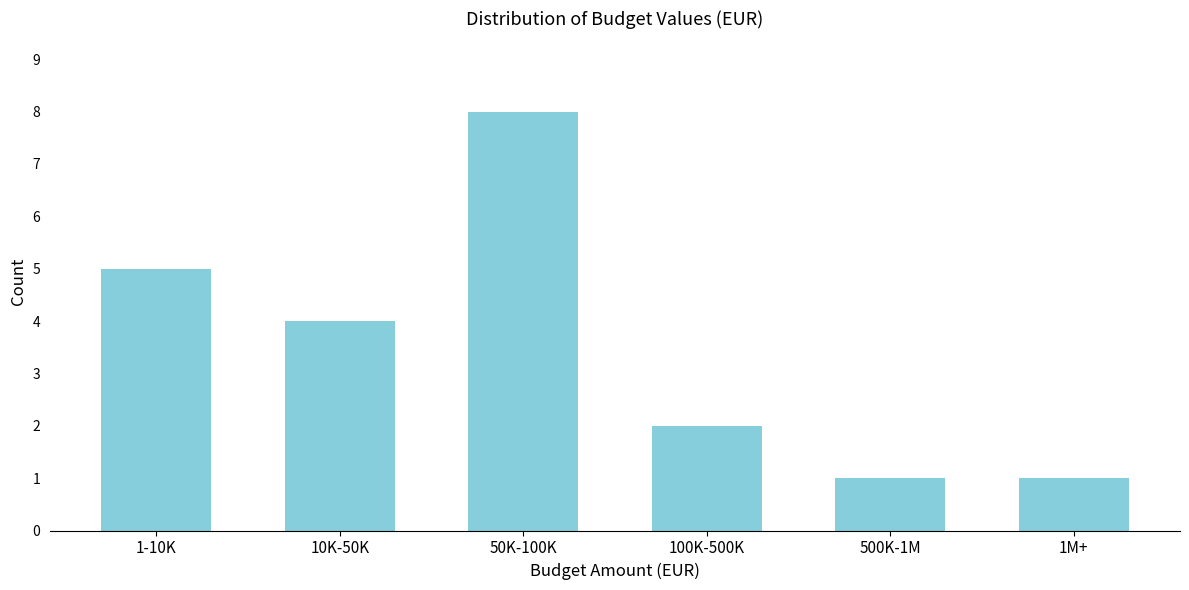

Reading left to right, what are all the values shown in this chart?

1-10K=5	10K-50K=4	50K-100K=8	100K-500K=2	500K-1M=1	1M+=1